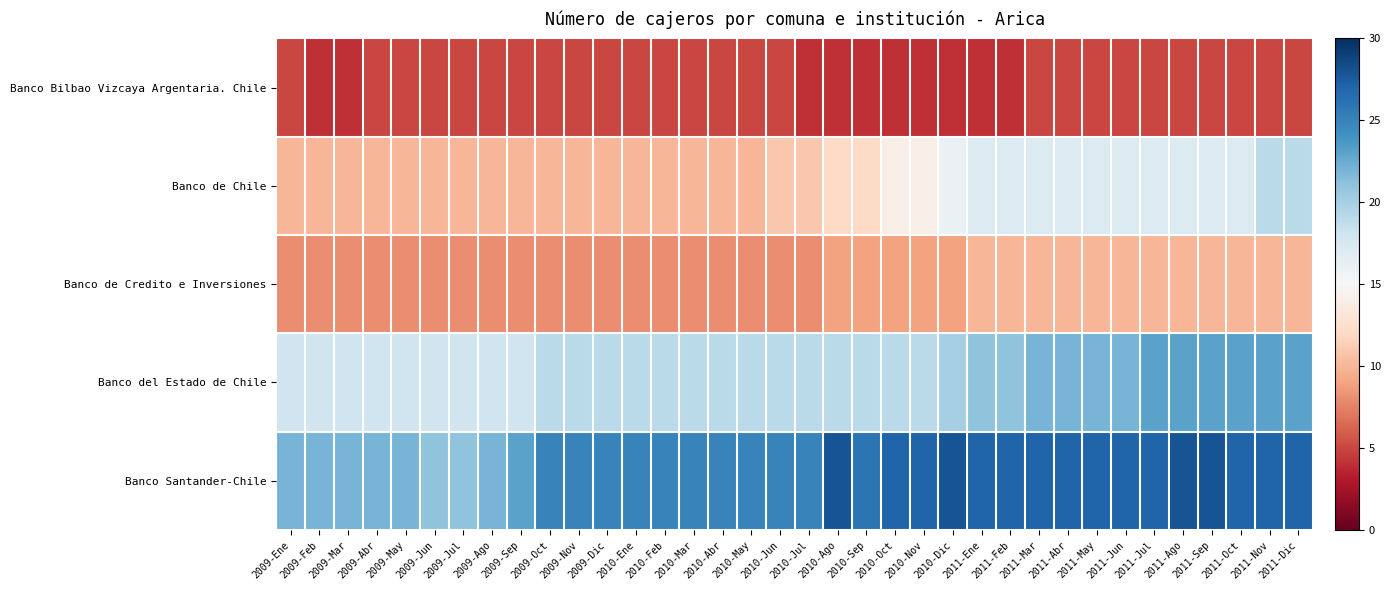

What is the smallest value displayed?

4